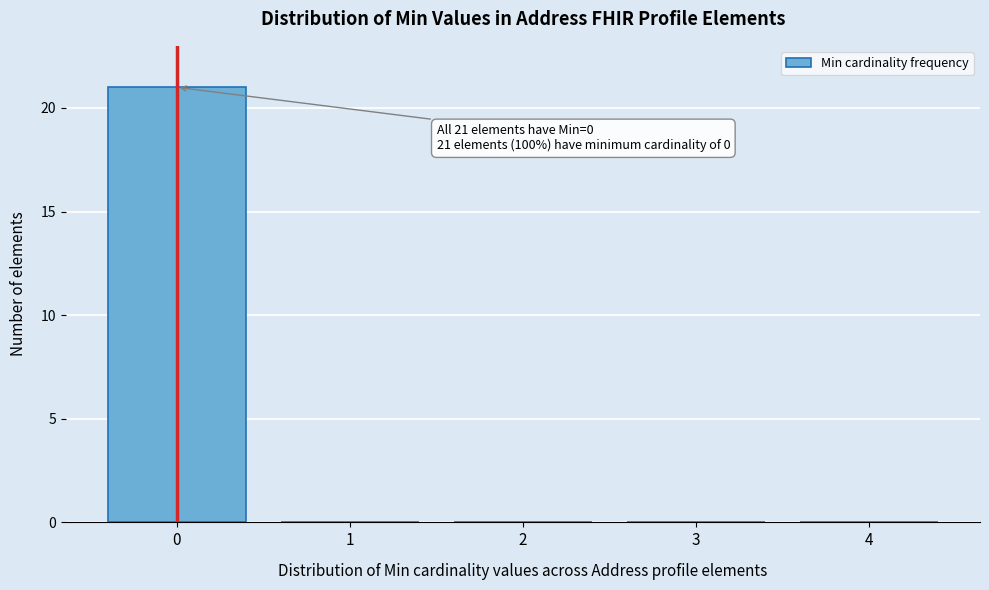

Reading left to right, extract all data points from this chart.

0=21	1=0	2=0	3=0	4=0